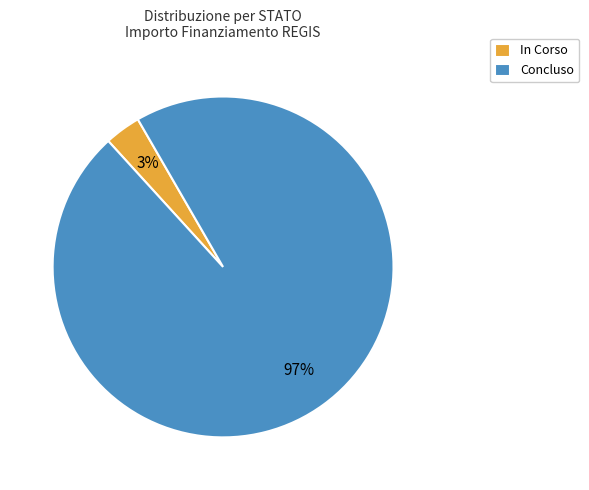

Do Concluso and In Corso together represent more than half of the pie?

Yes